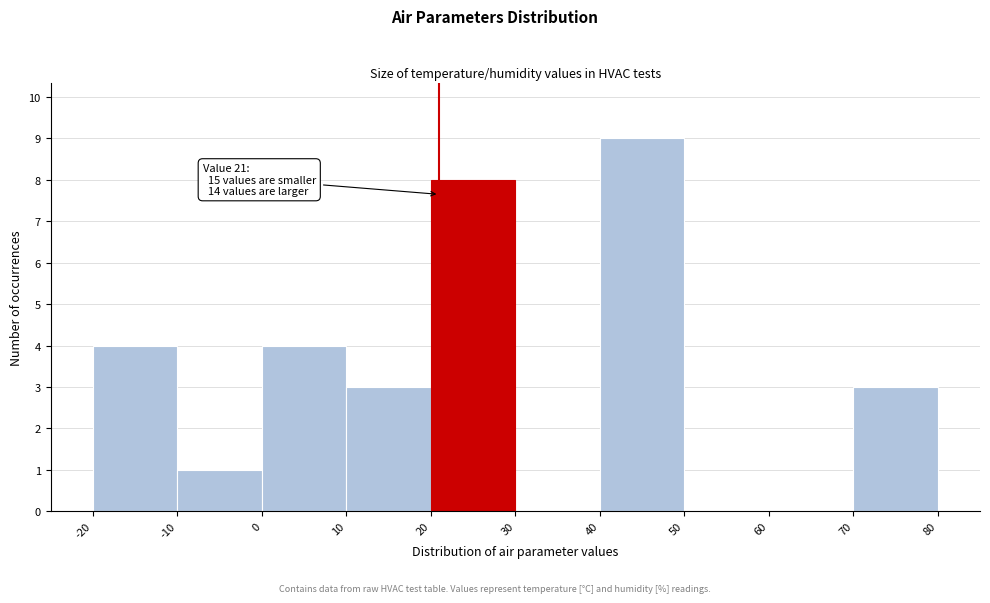

Over which range of the x-axis is the bar tallest?

40 to 50